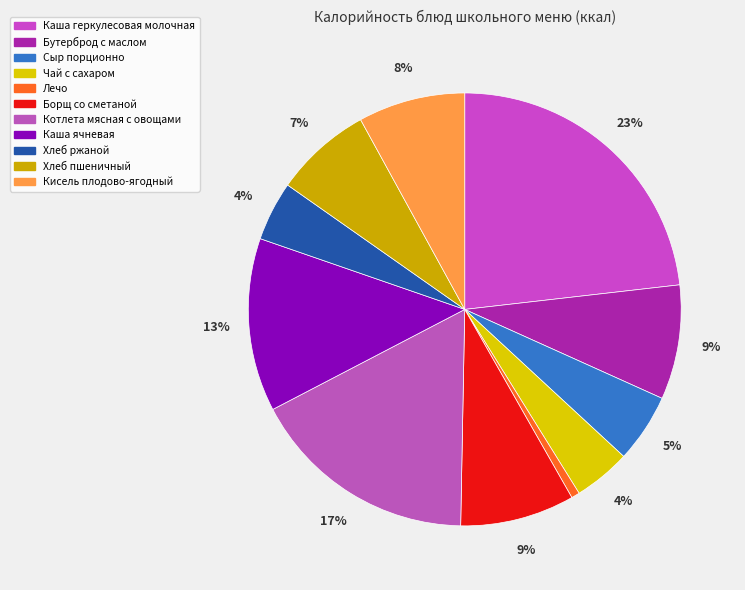

Which slice is the largest?

Каша геркулесовая молочная